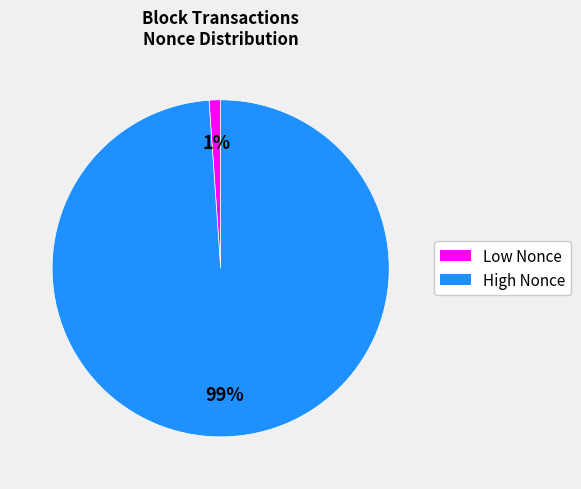

Is there any slice that represents more than half of the pie?

Yes